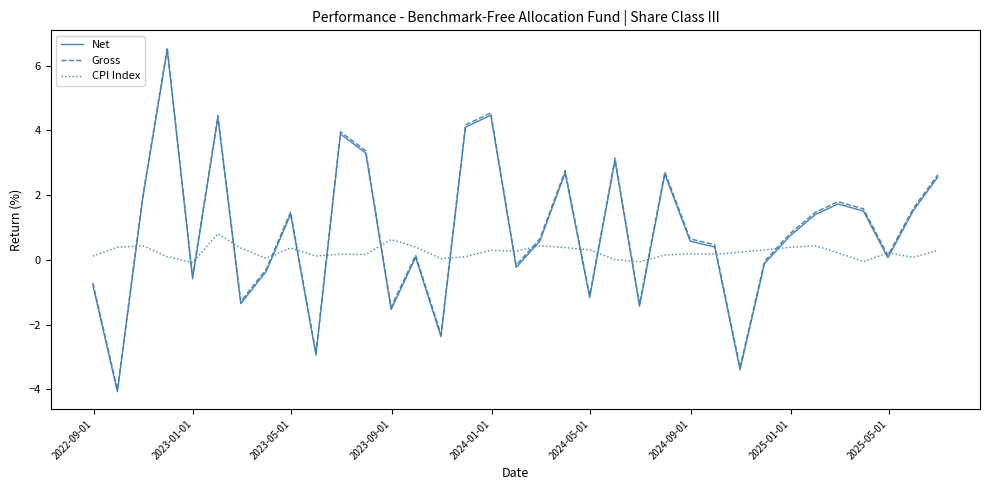

What is the minimum value shown in the chart?

-4.1